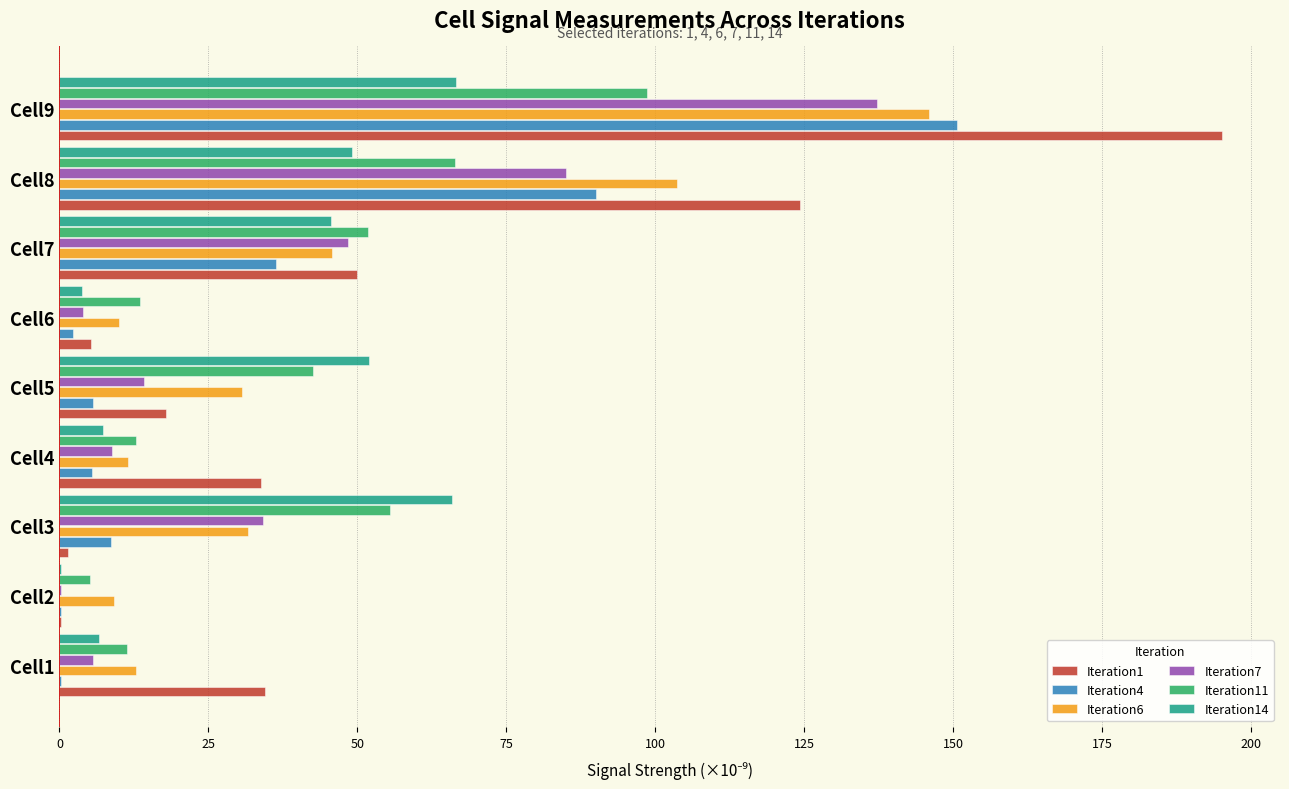

The Iteration11 series shows 63.6 at Cell5. True or false?

False